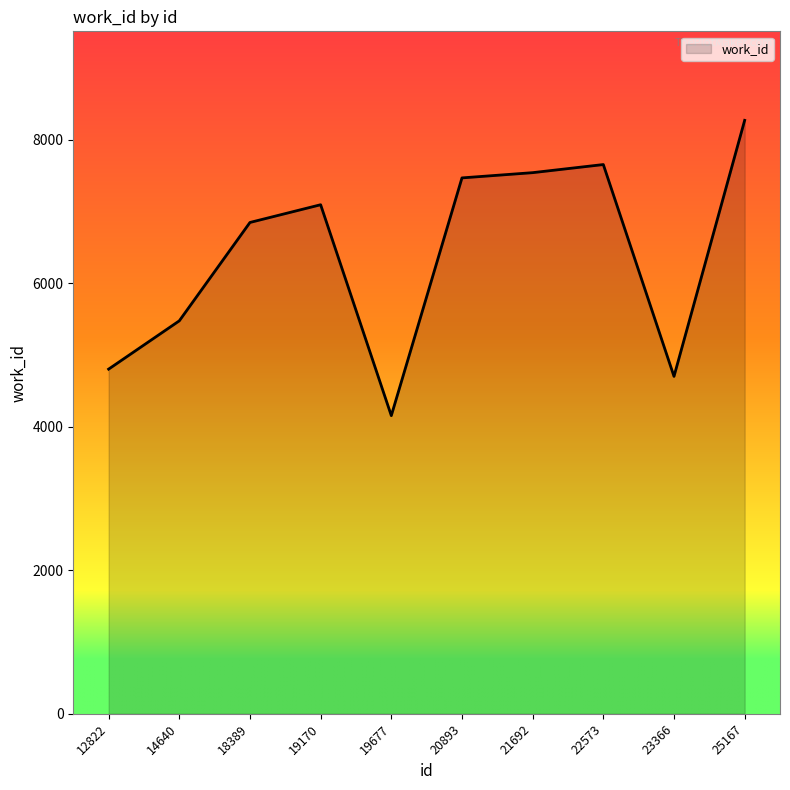

The value at 20893 is 7468. True or false?

True